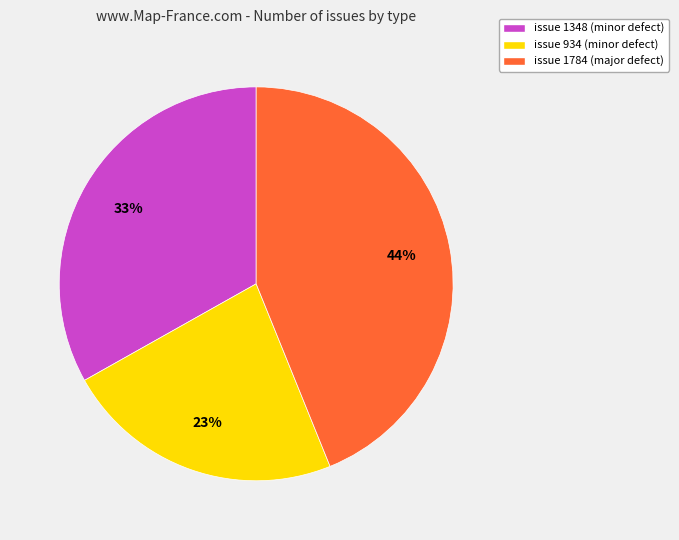

Which category has the smallest portion of the pie?

issue 934 (minor defect)